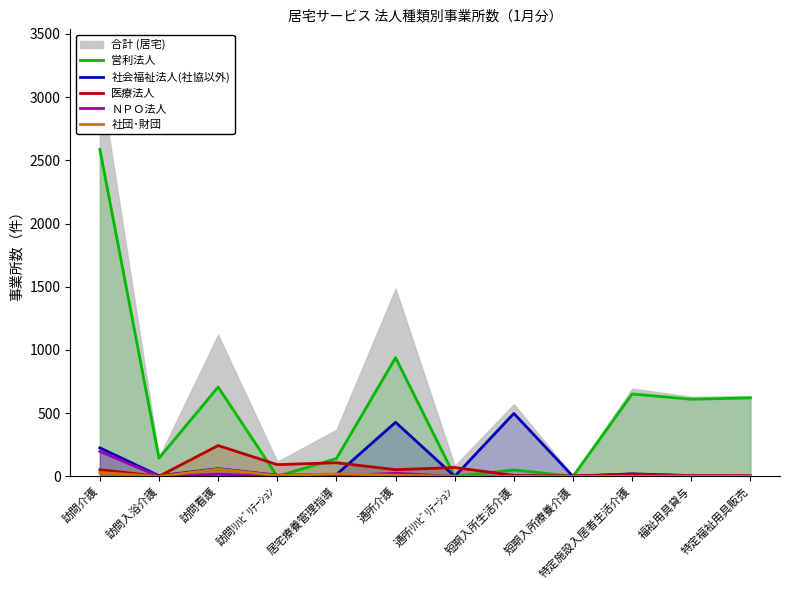

What is the total value across all series at 居宅療養管理指導?

287